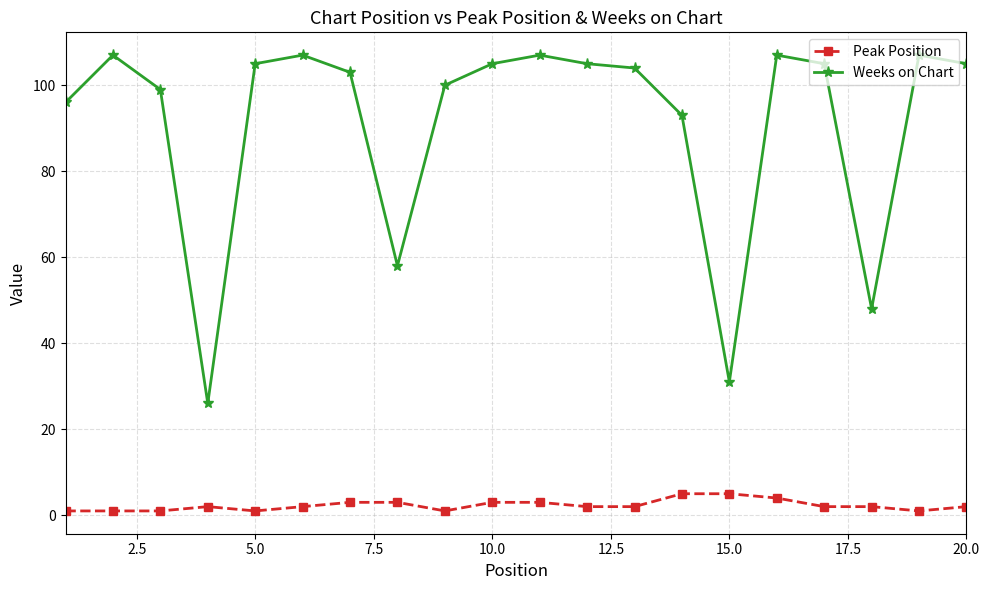

What is the sum of all Weeks on Chart values?

1818